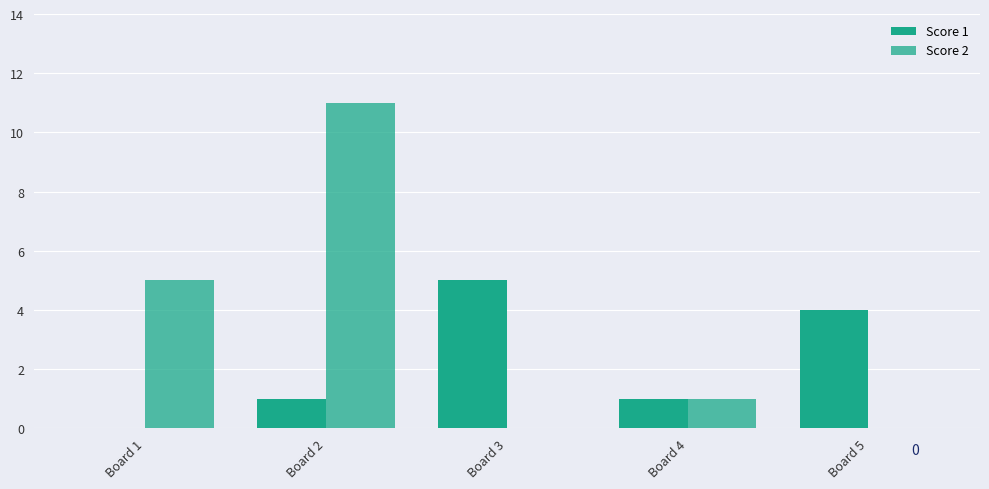

Are the bars grouped side by side (vs. stacked)?

Yes